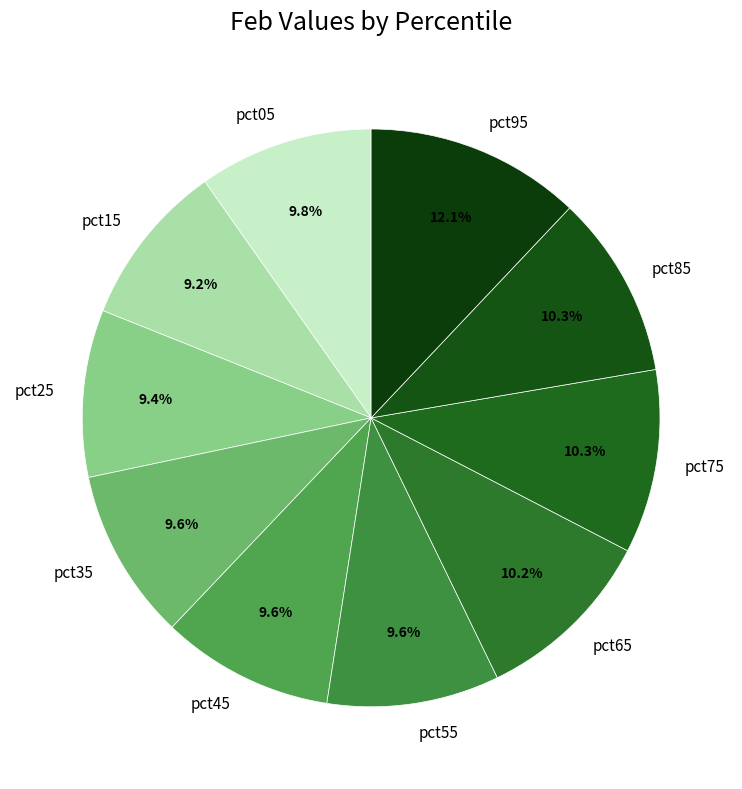

How many segments does this pie chart have?

10